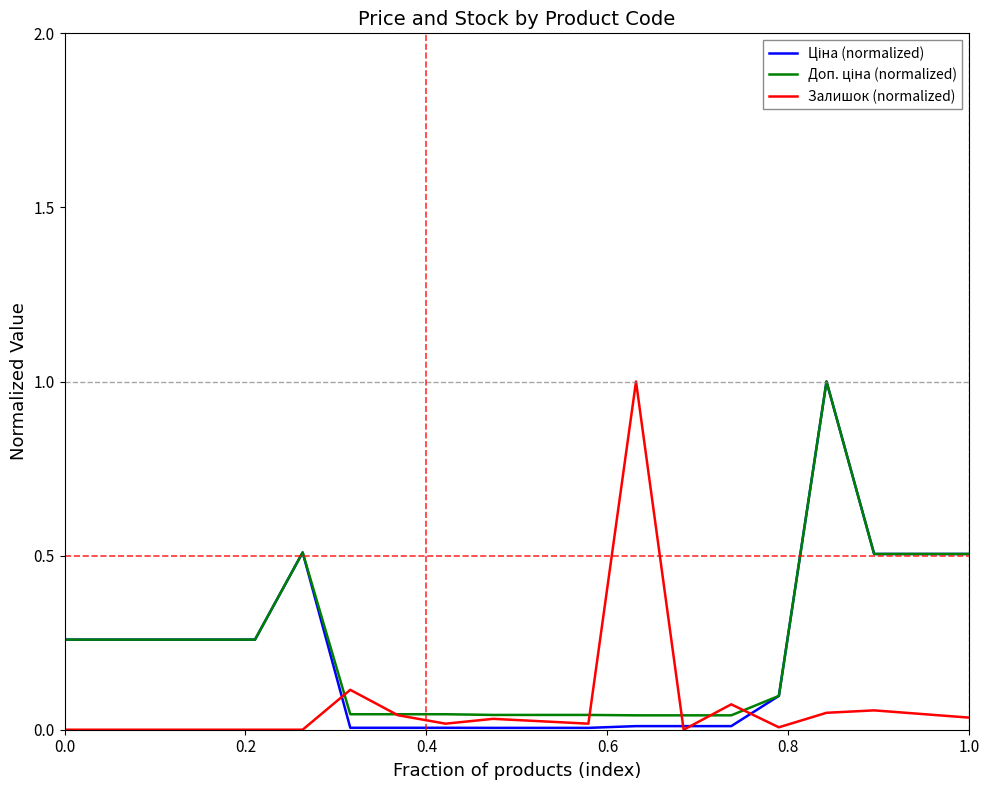

What is the greatest value displayed?

1.0